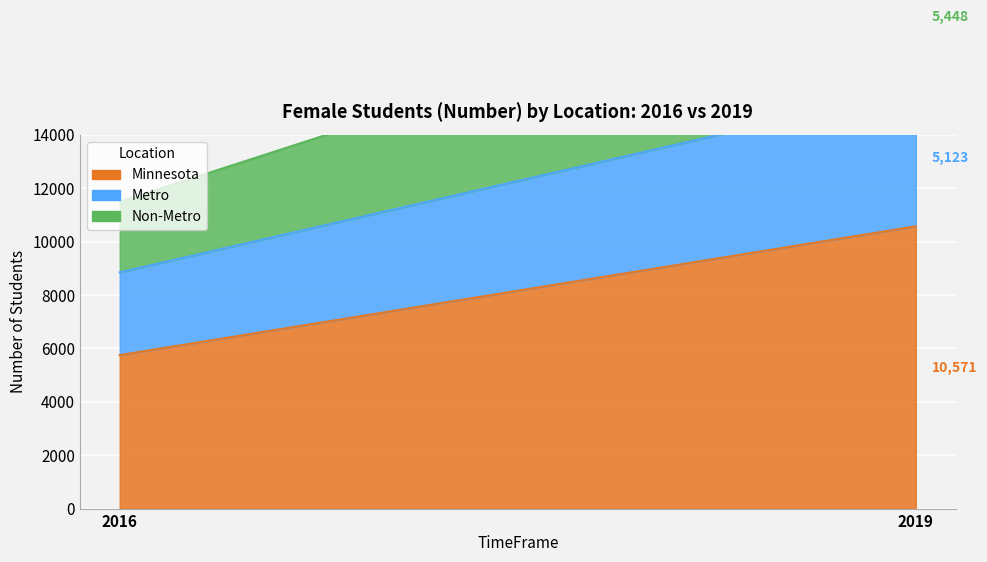

What is the total value across all series at 2019?

21142